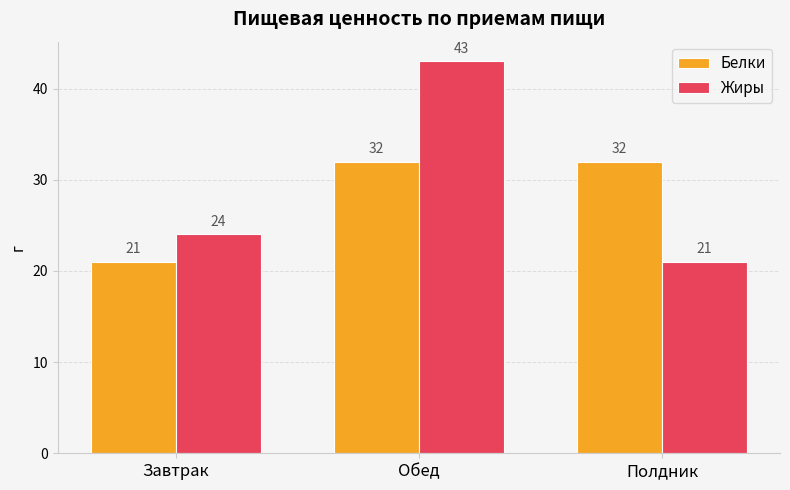

Reading right to left, transcribe all the data shown in this chart.

Белки: Полдник=32	Обед=32	Завтрак=21
Жиры: Полдник=21	Обед=43	Завтрак=24